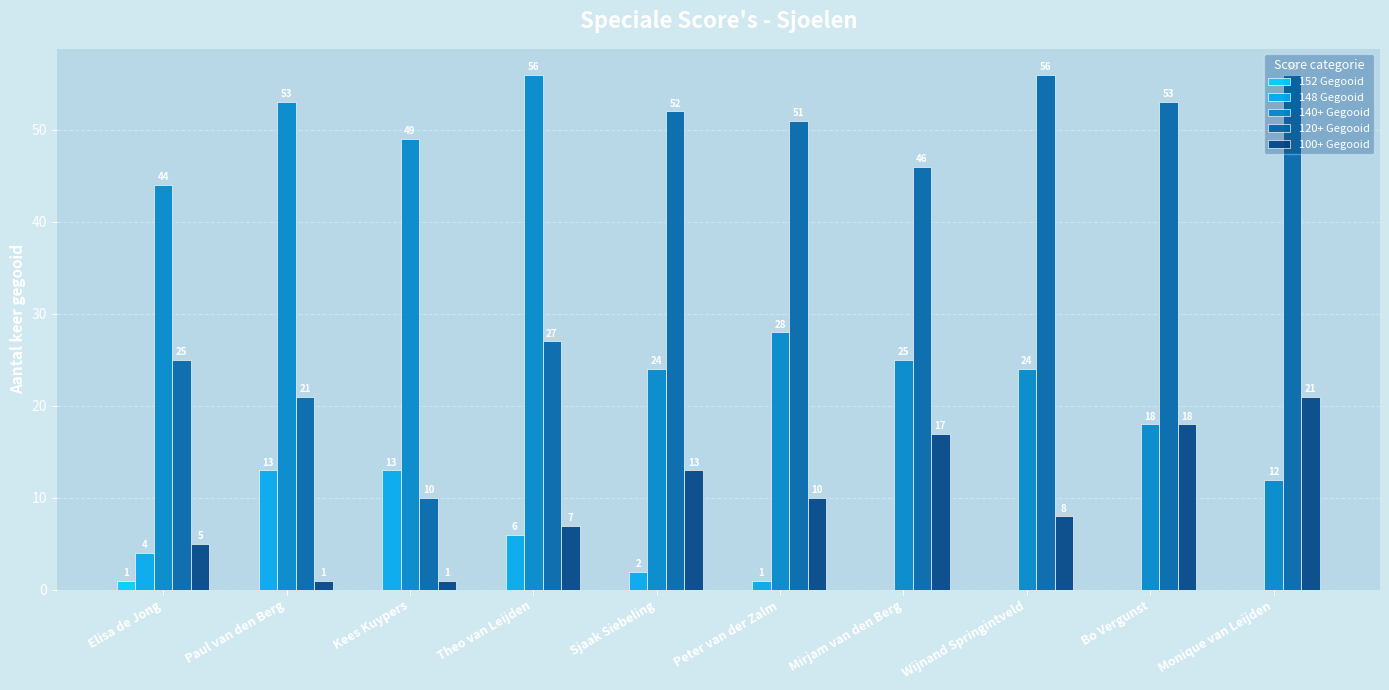

What is the total value across all series at Kees Kuypers?

73